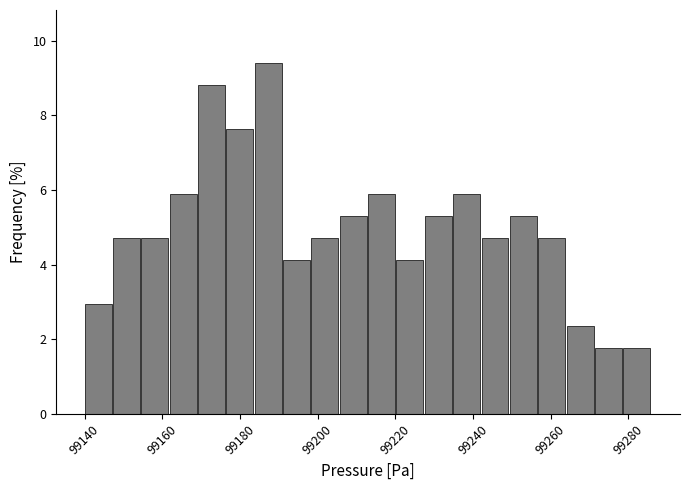

Around what value on the x-axis is the tallest bar? Give the approximate position of its centre, as read against the axis.

99188